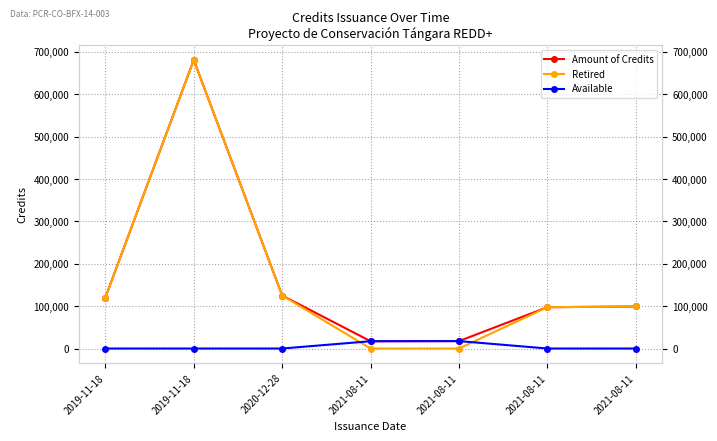

The value of Available at 2021-08-11 is 17496. True or false?

True